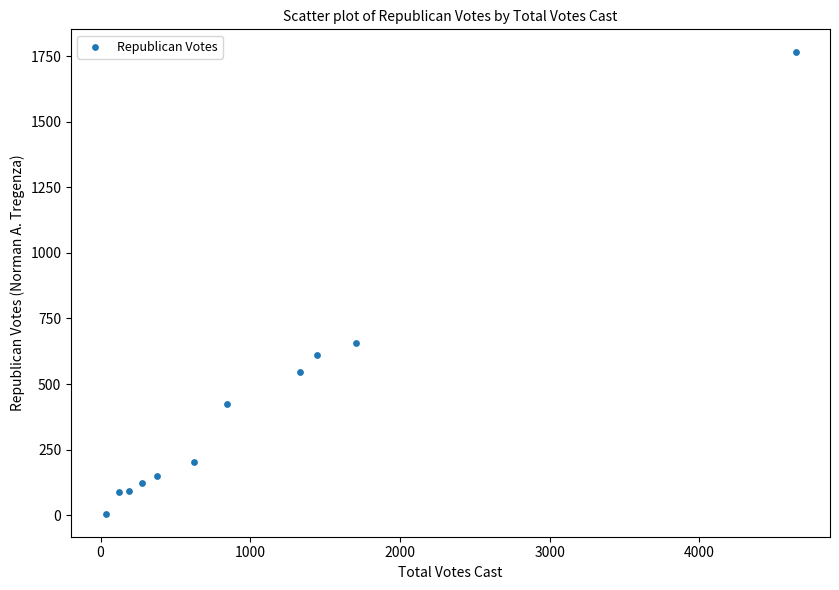

What is the average X value?

1054